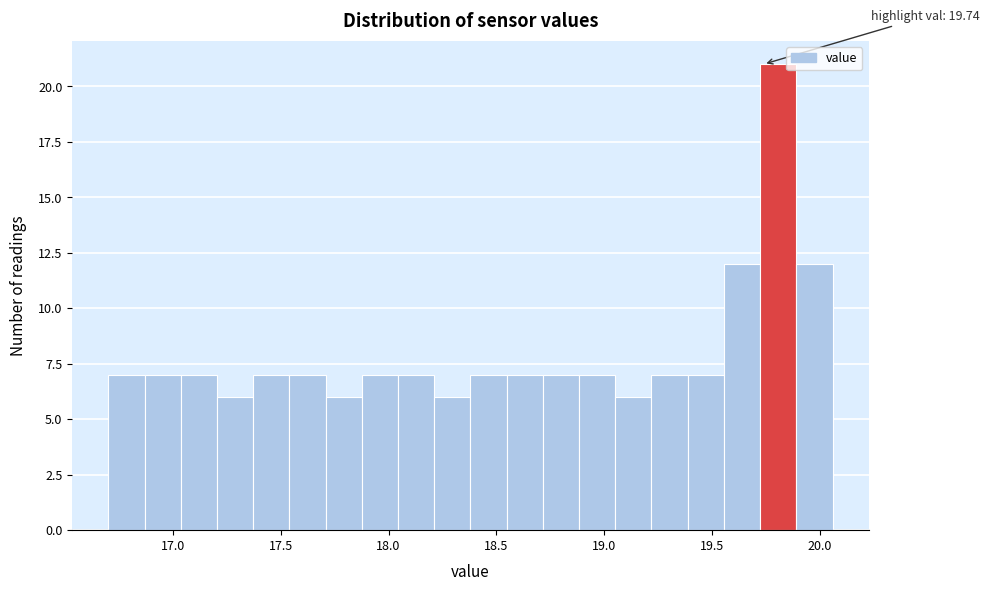

Around what value on the x-axis is the tallest bar? Give the approximate position of its centre, as read against the axis.

19.80